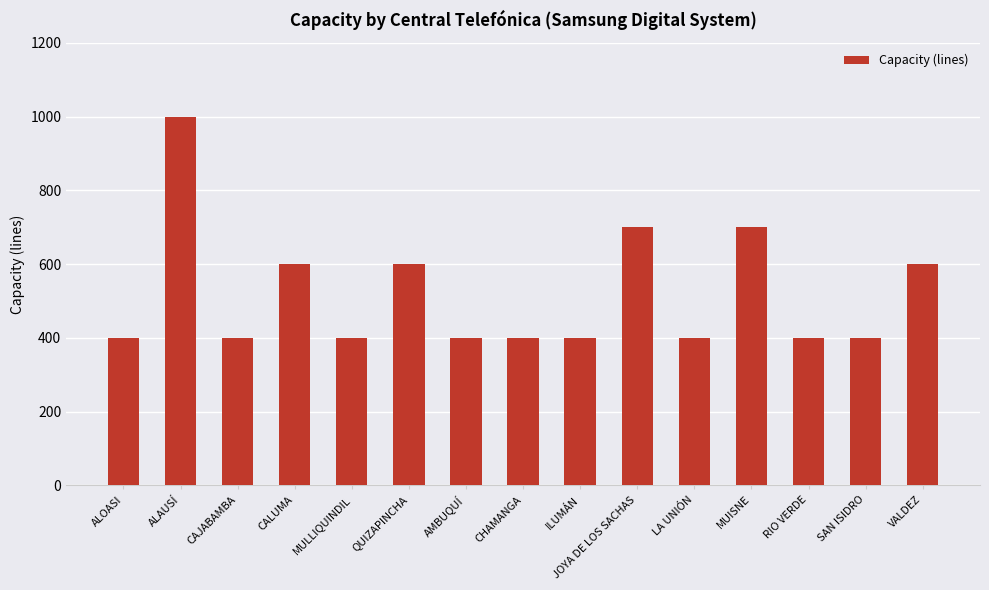

Count the values in the range 400 to 600.

12